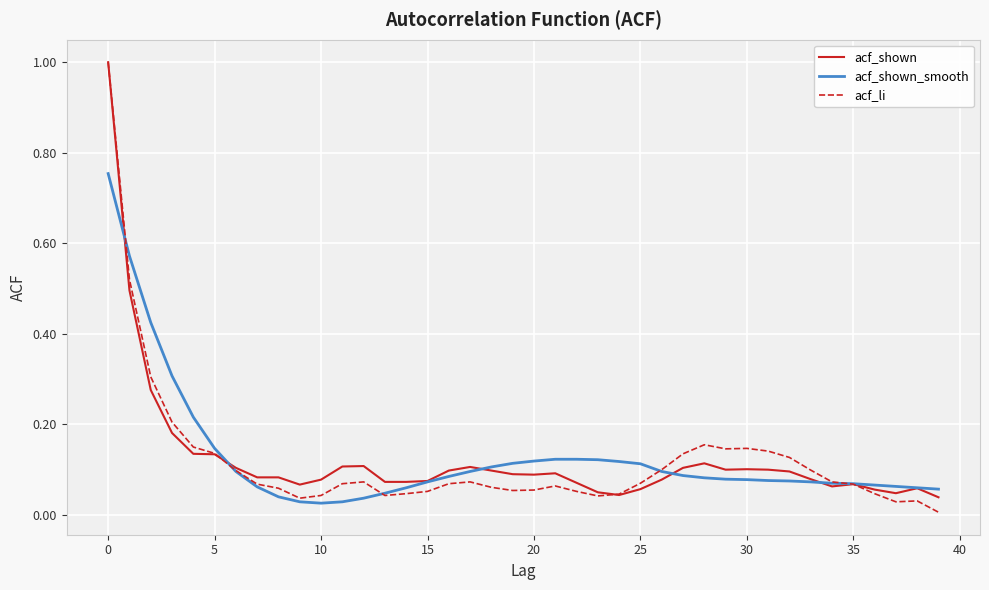

What is the maximum value shown in the chart?

1.0